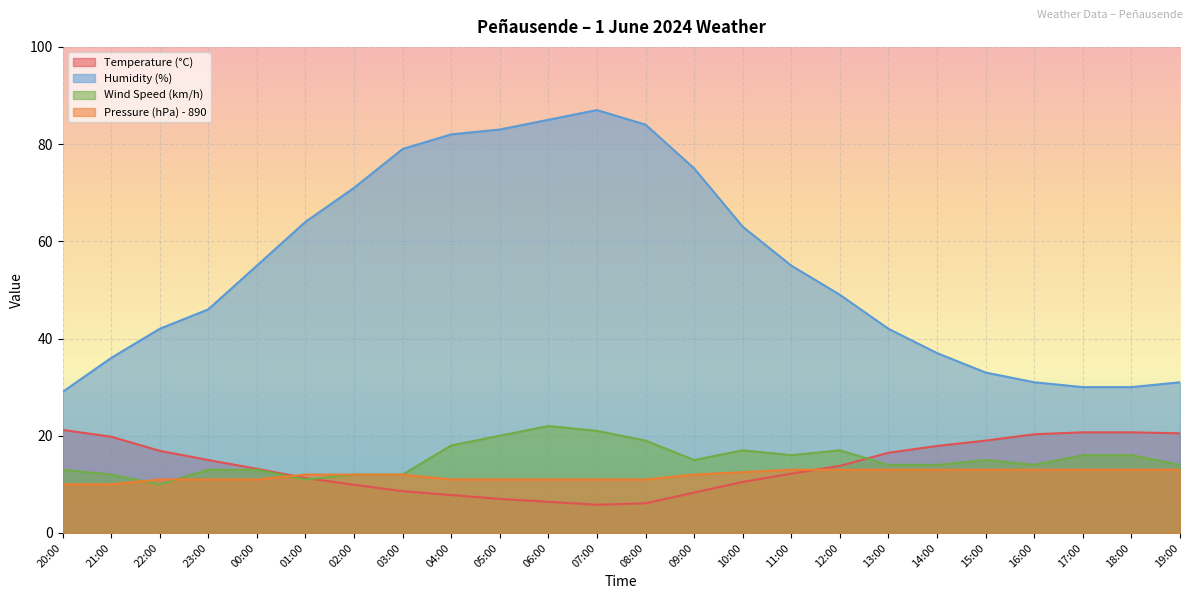

What is the label of the 13th point from the right?

07:00